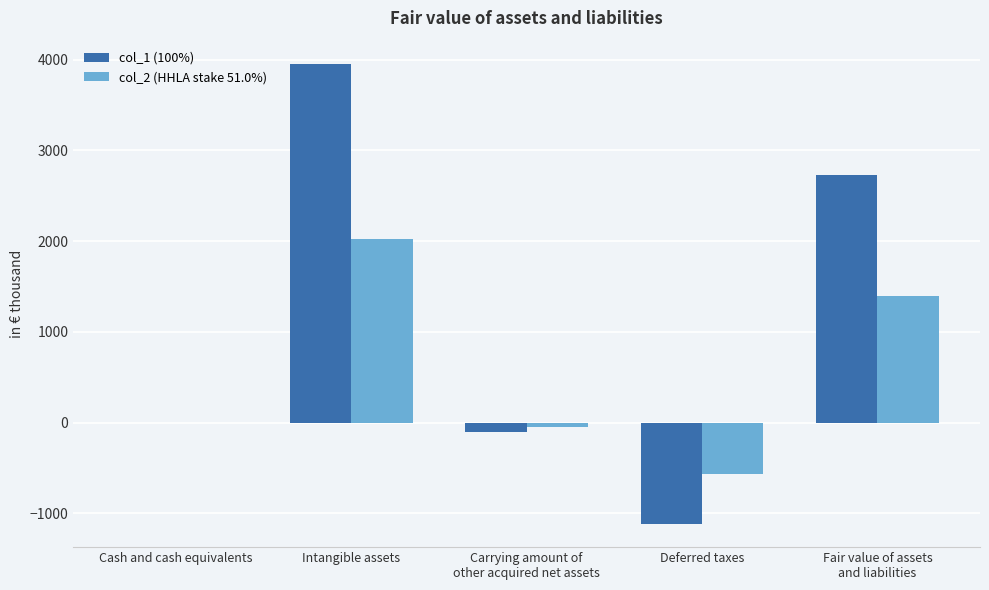

How many data points does each series have?

5